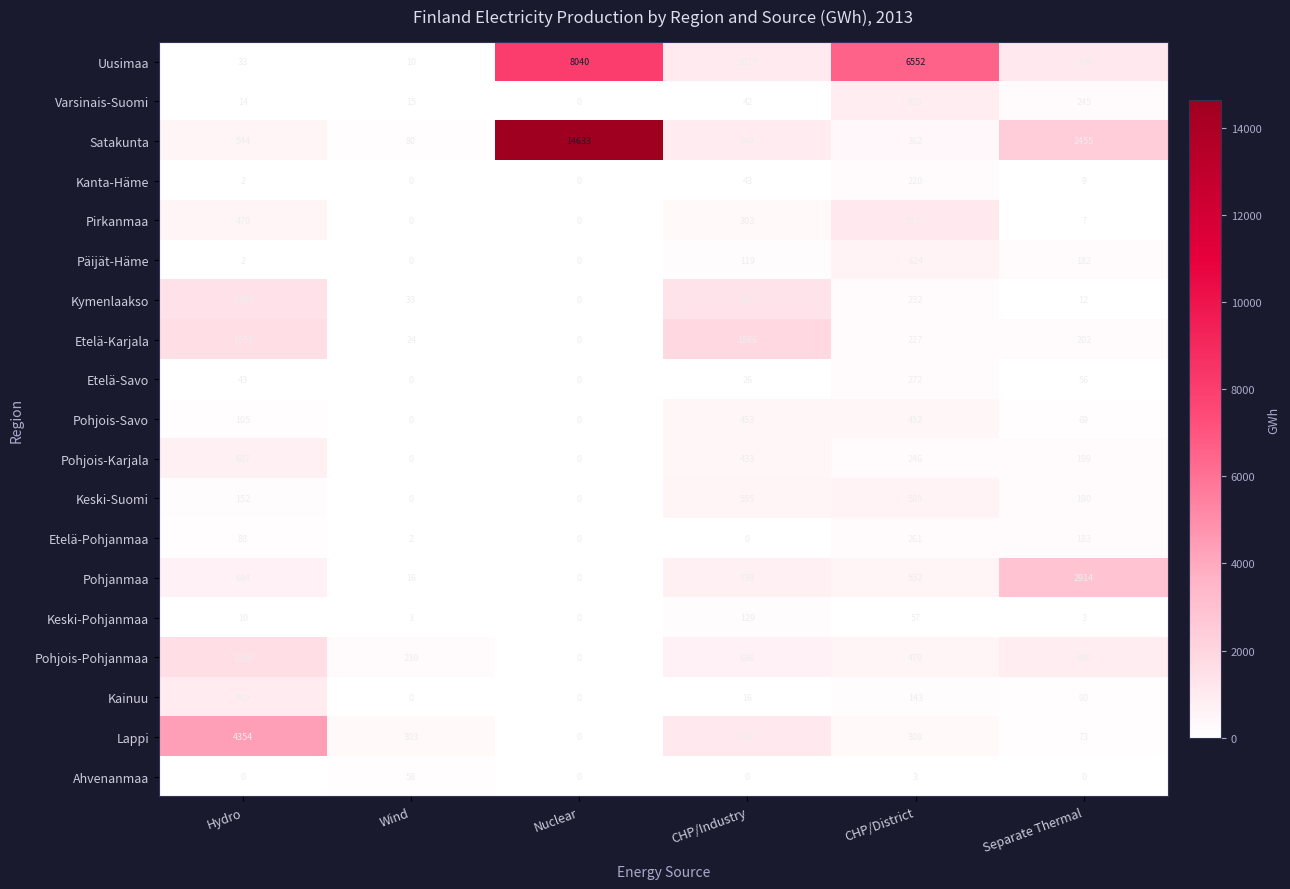

Read the Etelä-Savo value at Hydro, to the nearest 5.

45